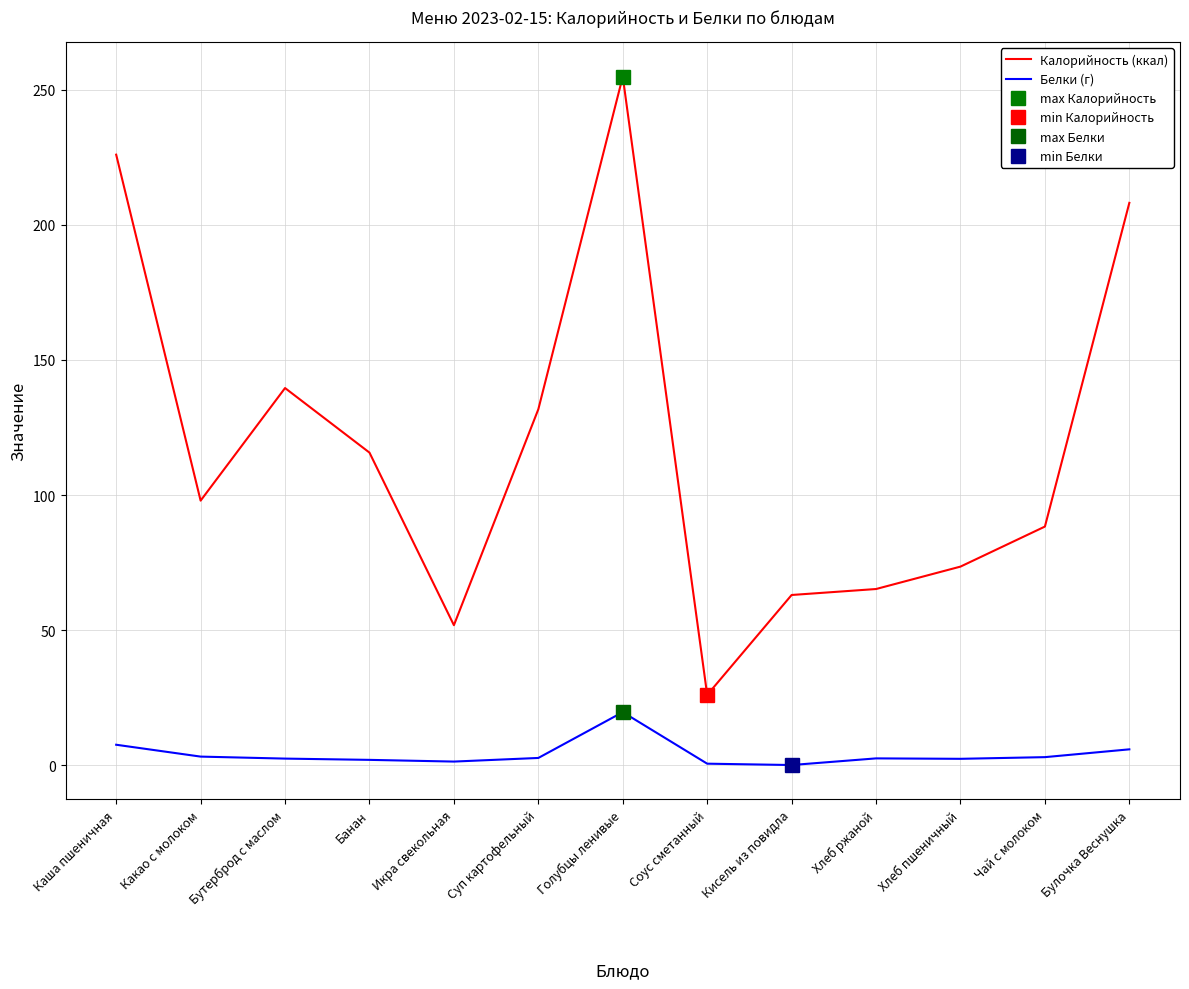

What are all the series names shown in the legend?

Калорийность (ккал), Белки (г)